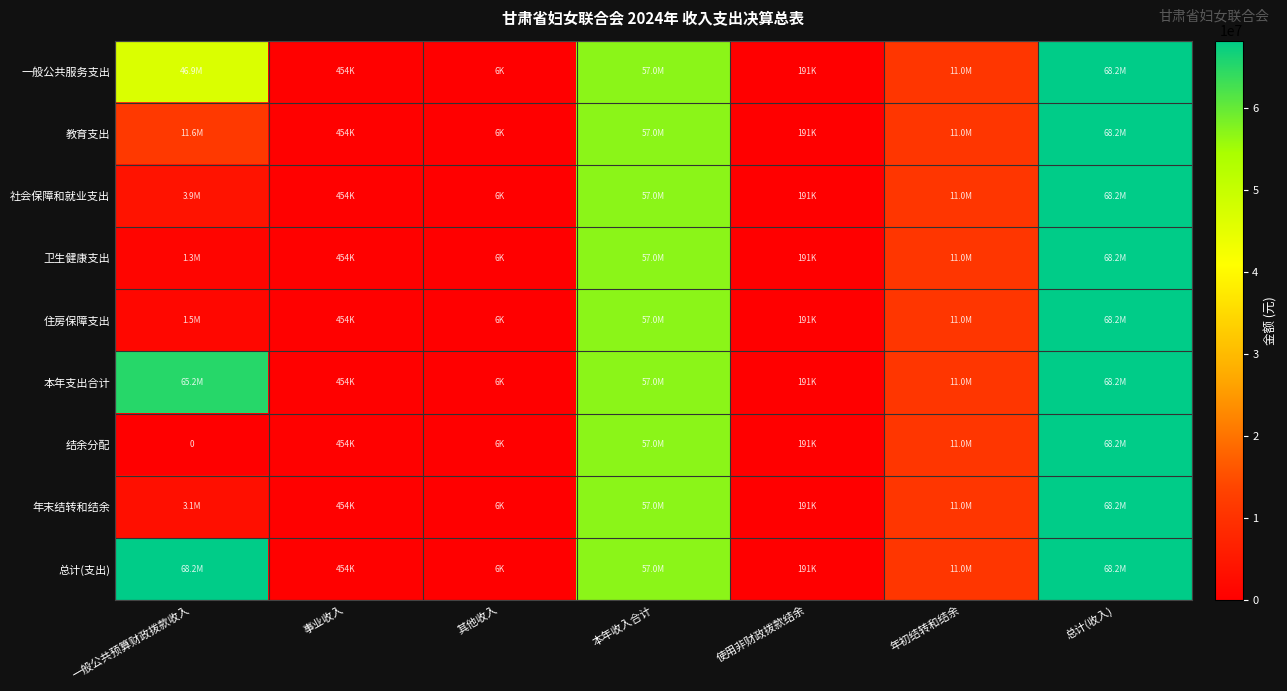

Is the value of 年末结转和结余 at 总计(收入) greater than the value of 总计(支出) at 总计(收入)?

No